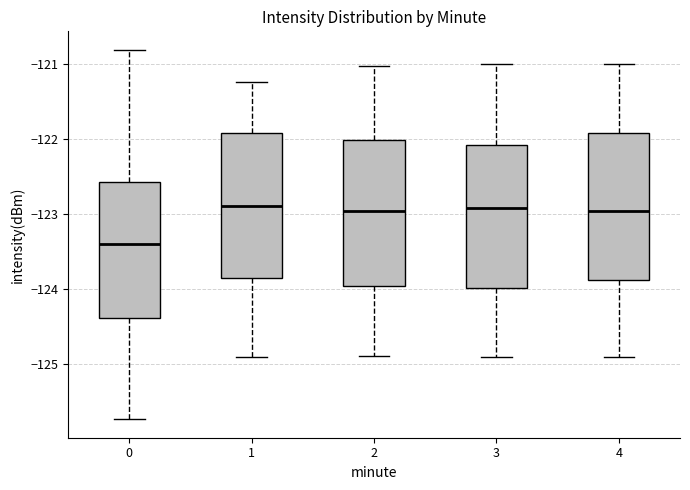

Reading left to right, transcribe this box plot: for each box, give where its median line is, the range the box spans, and where its two whiskers end, as read against the y-axis. The values are not printed on the chart, so give them approximately, as read against the axis.

0: median -123.4, box -124.4 to -122.6, whiskers -125.7 to -120.8
1: median -122.9, box -123.9 to -121.9, whiskers -124.9 to -121.2
2: median -123.0, box -124.0 to -122.0, whiskers -124.9 to -121.0
3: median -122.9, box -124.0 to -122.1, whiskers -124.9 to -121.0
4: median -123.0, box -123.9 to -121.9, whiskers -124.9 to -121.0